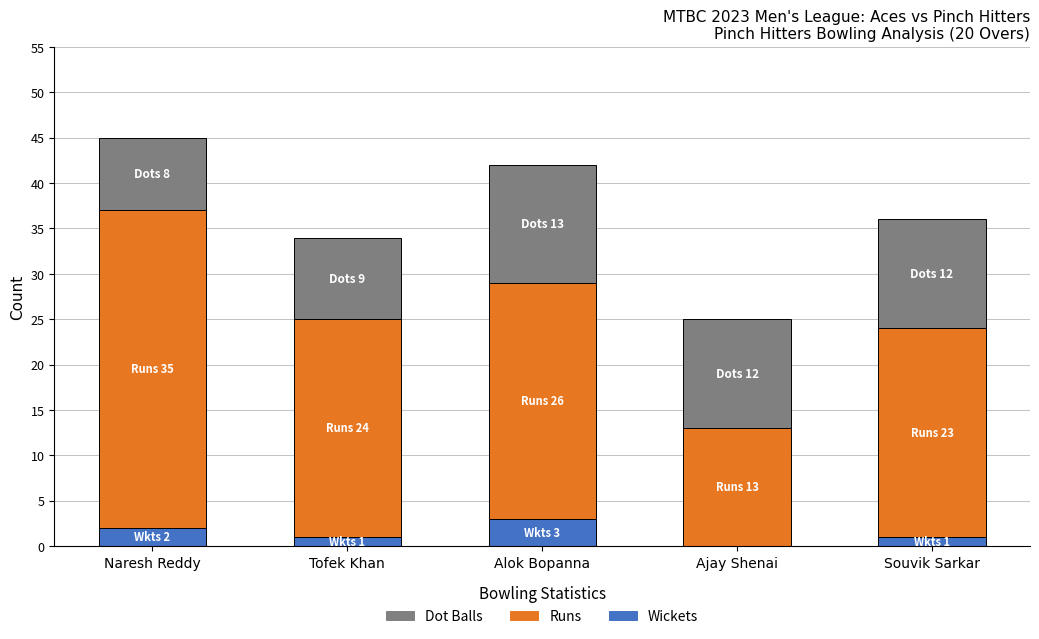

What is the total value across all series at Naresh Reddy?

45